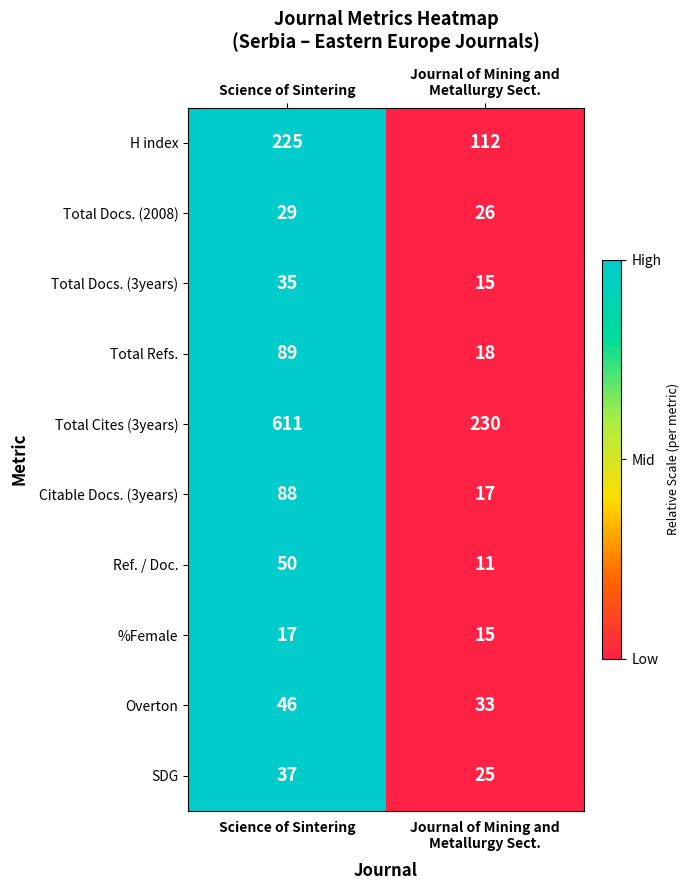

Which series has the largest range (max minus min)?

Total Cites (3years)